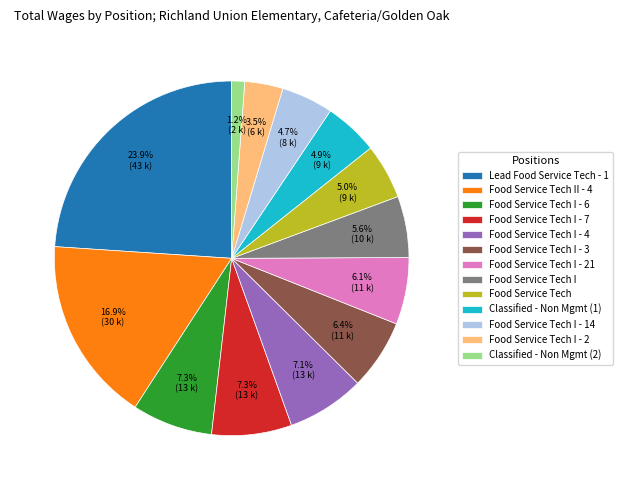

To the nearest percent, what is the difference between the largest and smallest slice percentages?

23%